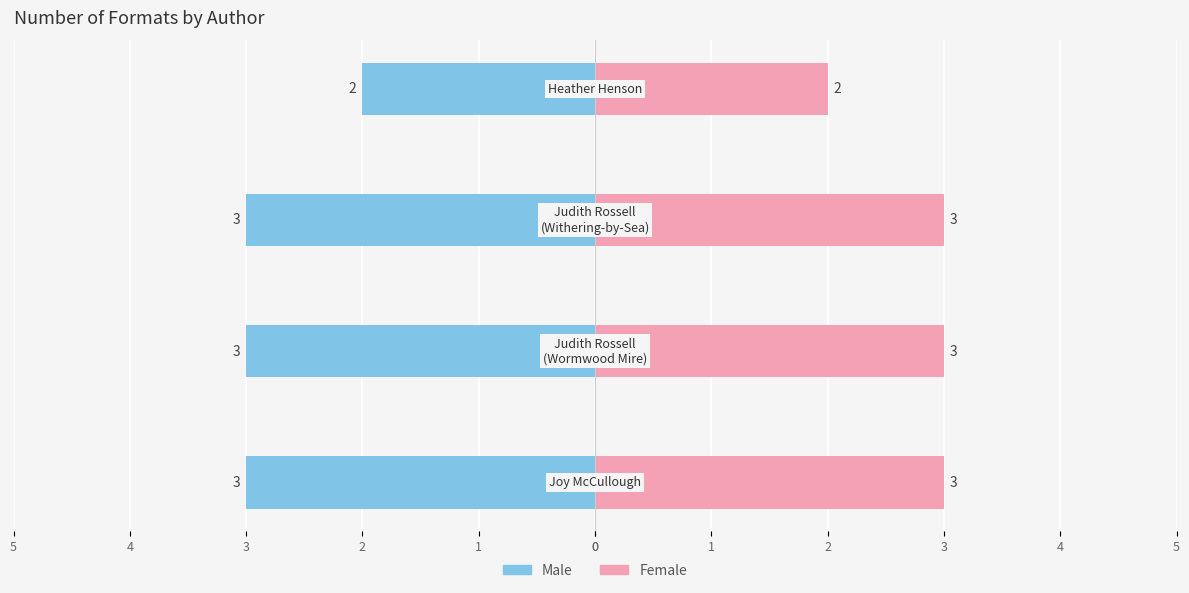

Rank the series by their maximum value, from highest to lowest.

Female, Male